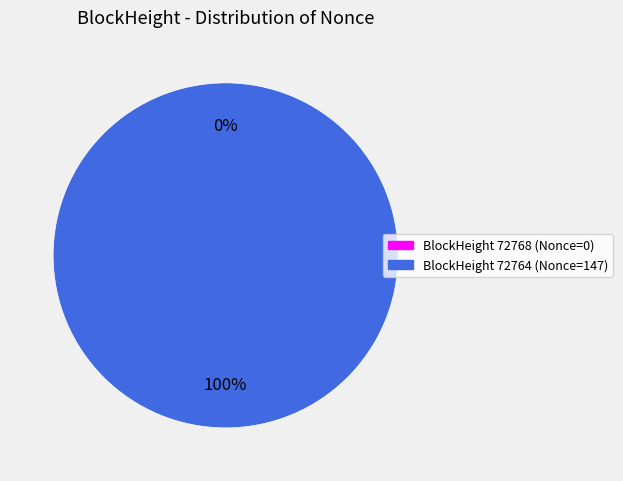

To the nearest percent, what is the combined percentage of 72764 and 72768?

100%